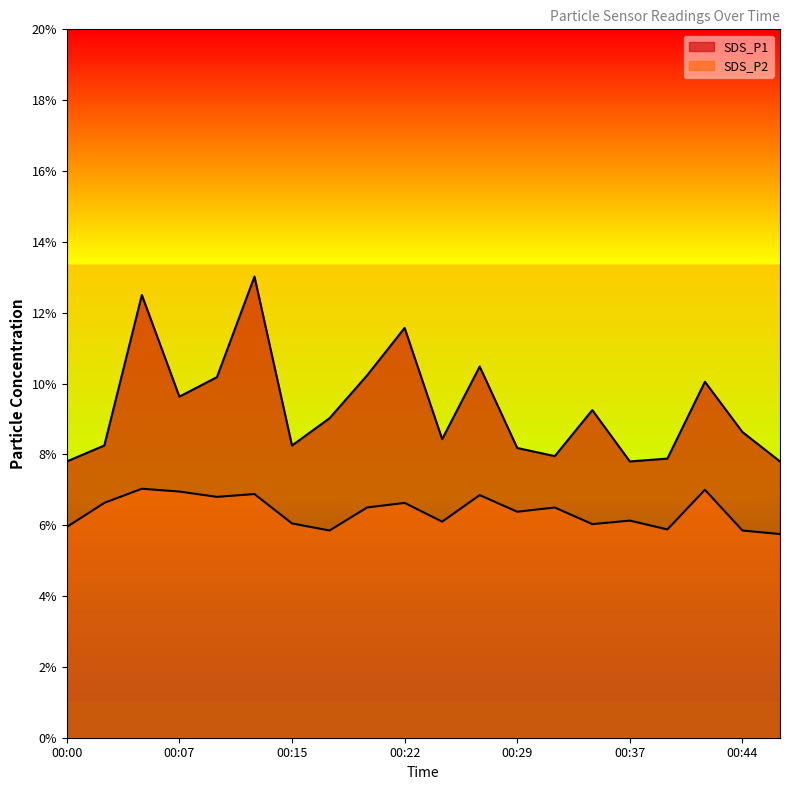

True or false: SDS_P1 has a value of 9.2 at 00:34.

True